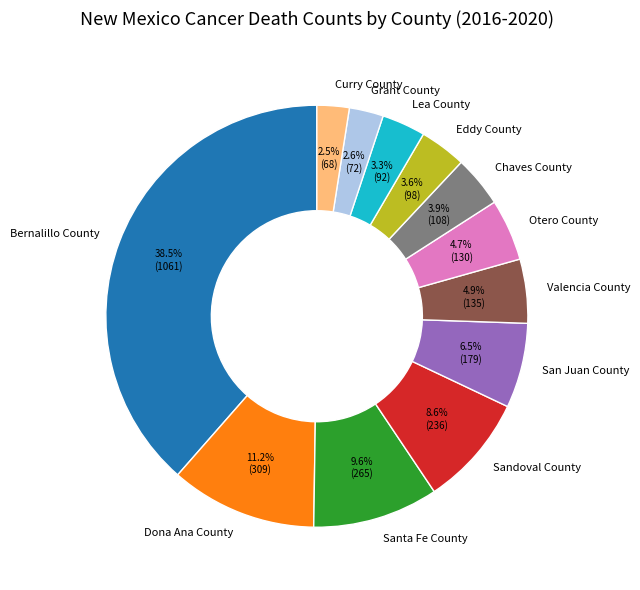

Is there any slice that represents more than half of the pie?

No